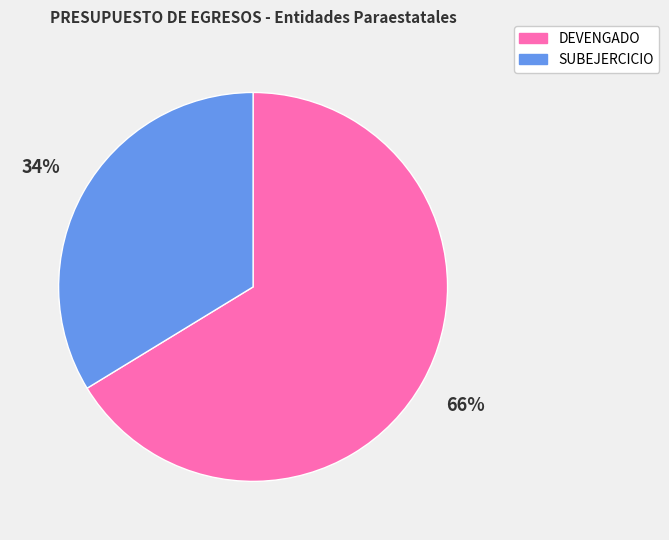

What is the smallest slice in the pie chart?

SUBEJERCICIO